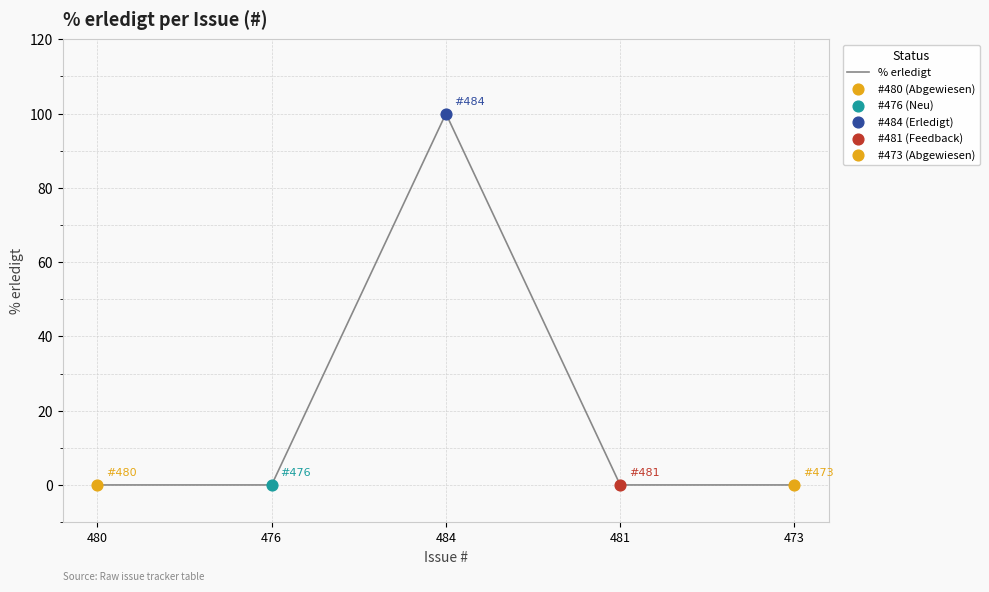

Which has a higher value, 484 or 481?

484